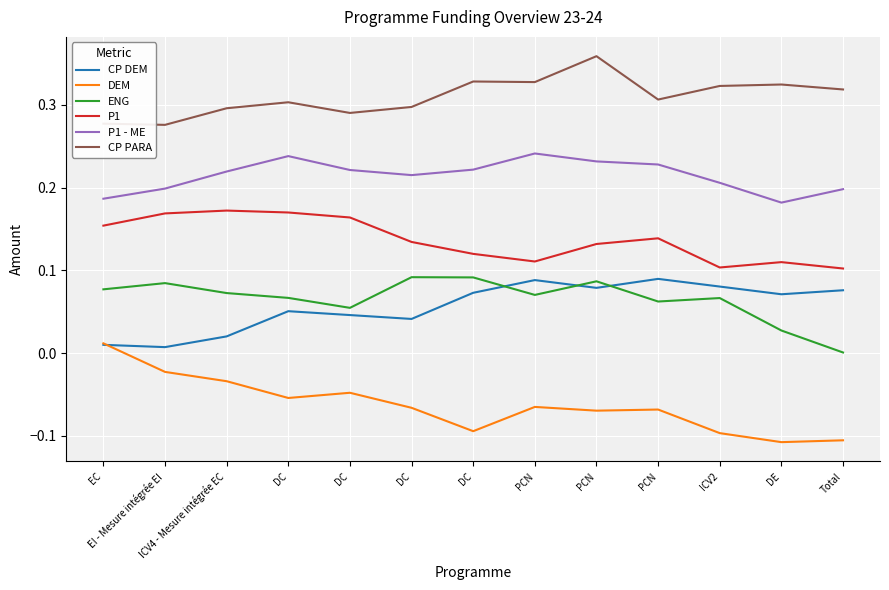

The value of CP PARA at EC is 0.4. True or false?

False